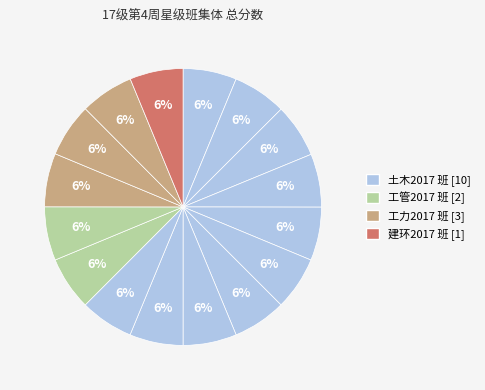

Count the number of slices in the pie.

16